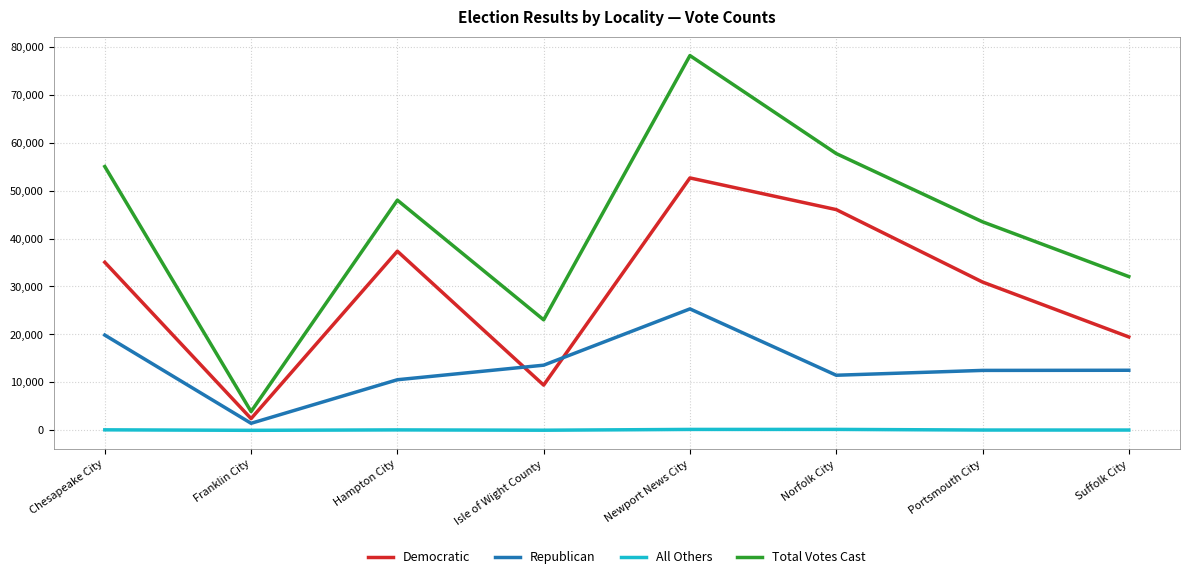

Which series has the largest range (max minus min)?

Total Votes Cast